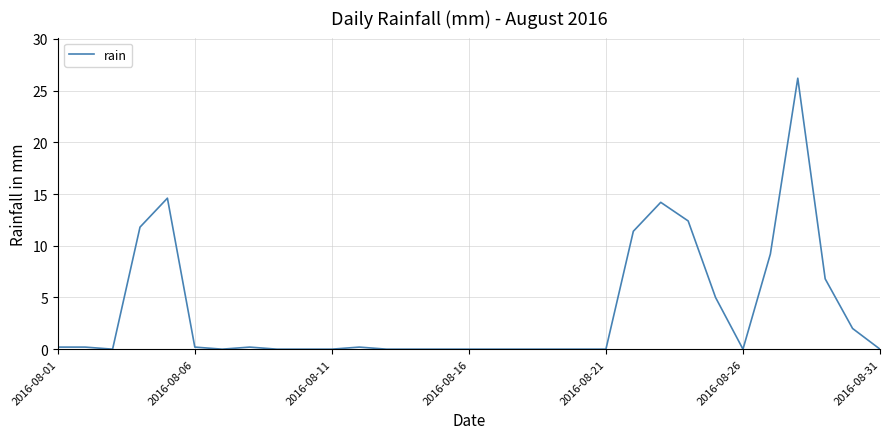

What is the maximum value shown in the chart?

26.2